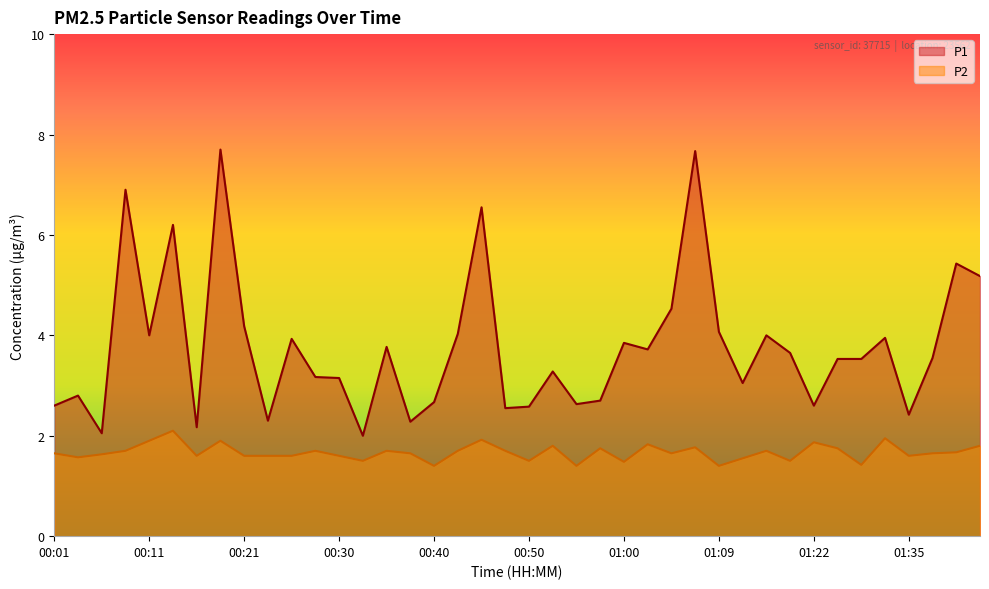

What is the label of the 40th point from the left?

01:45